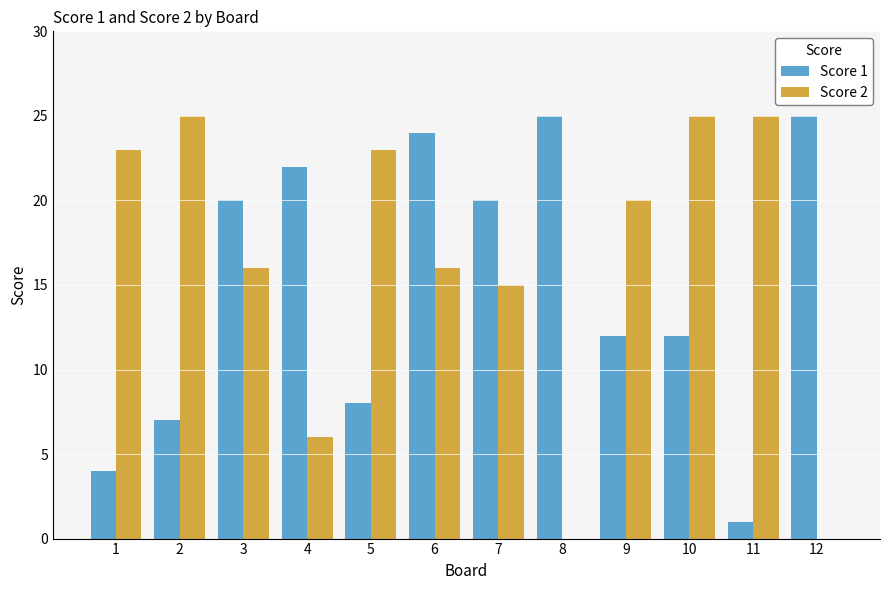

Are the bars horizontal?

No